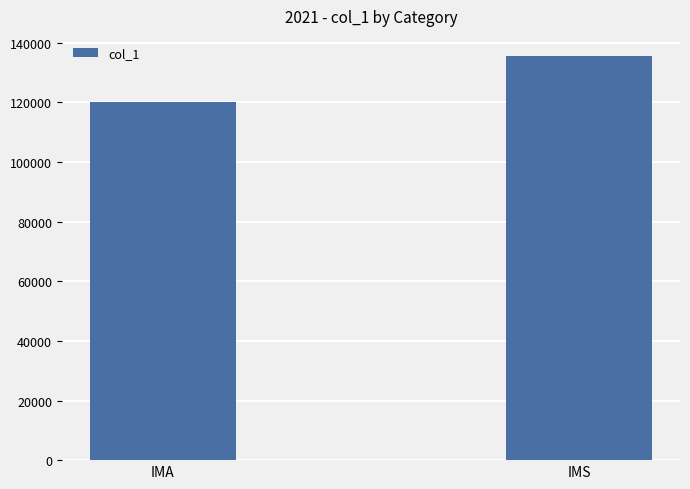

At which label is the value closest to 127894?

IMA